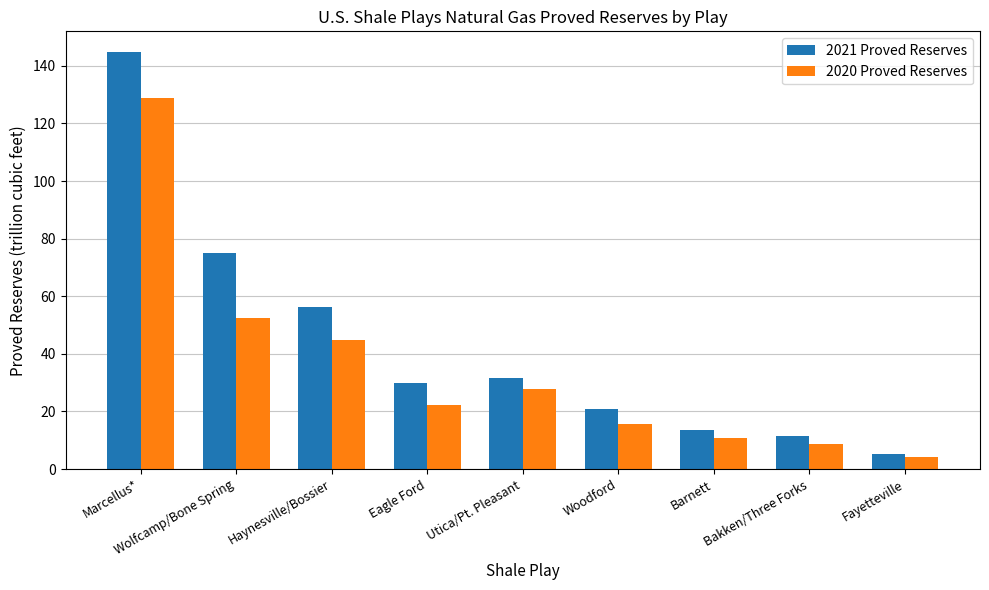

At how many categories does at least one series exceed 135?

1